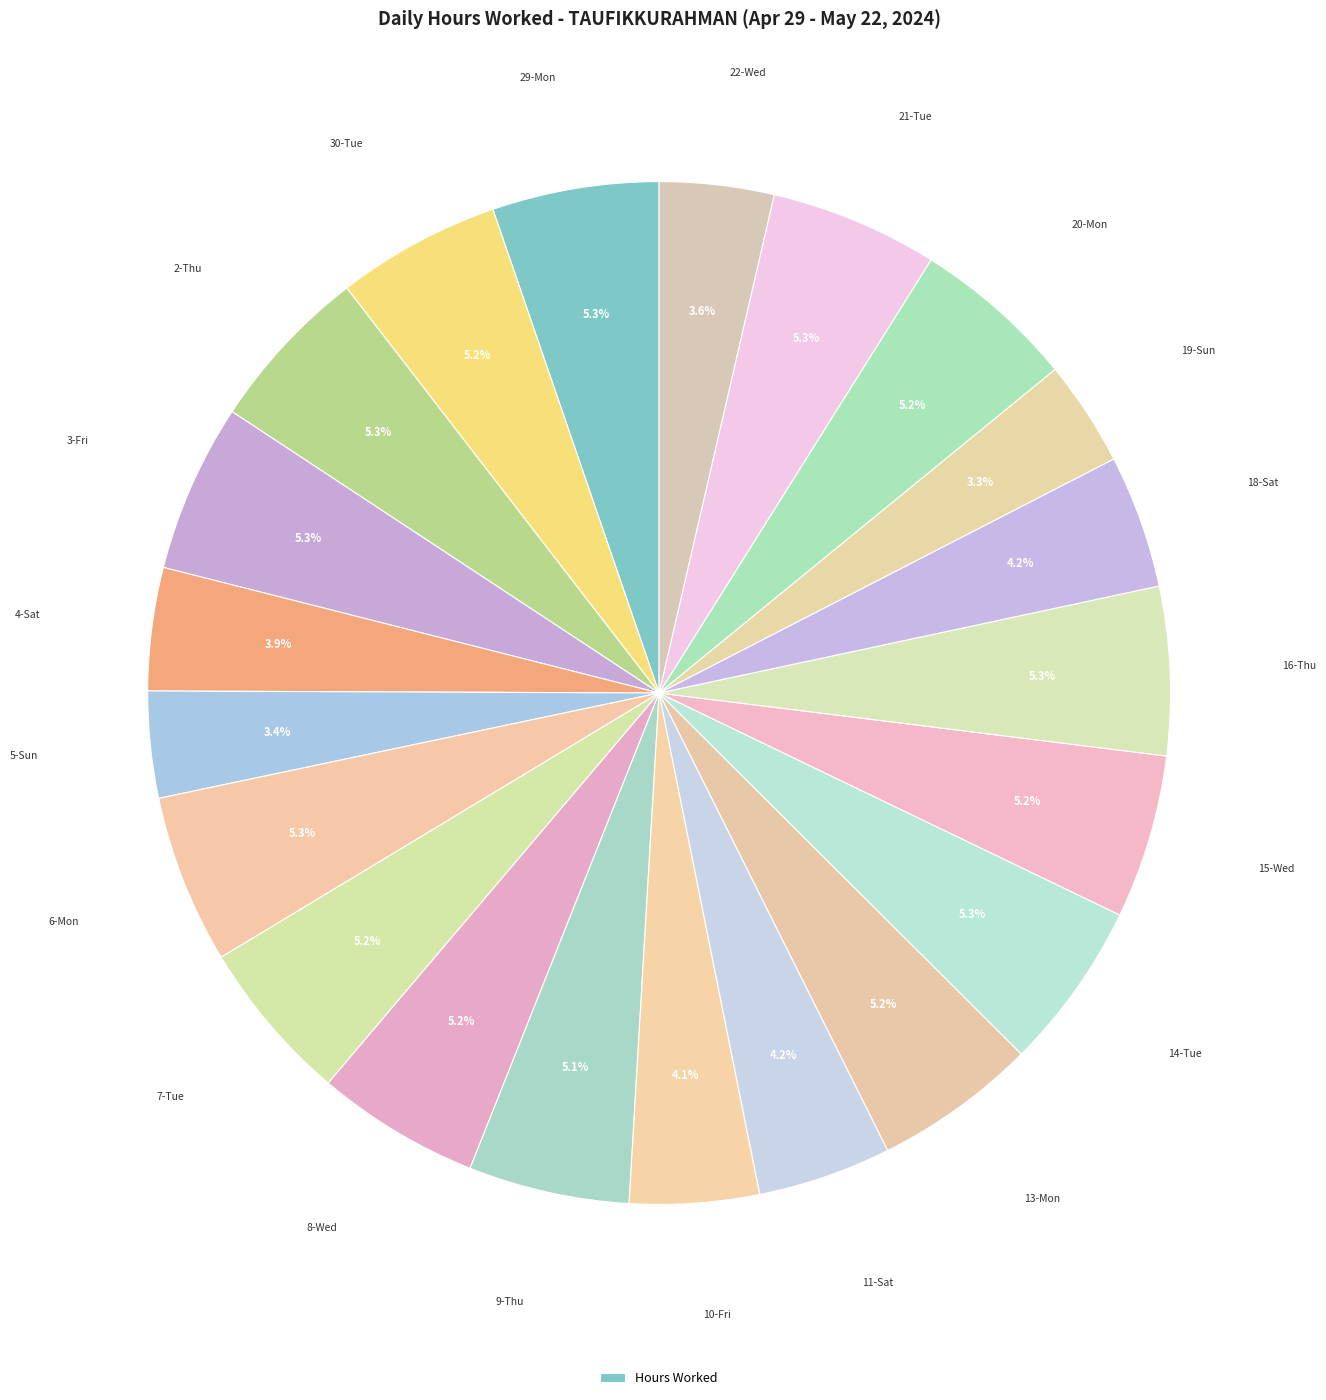

How many segments does this pie chart have?

21